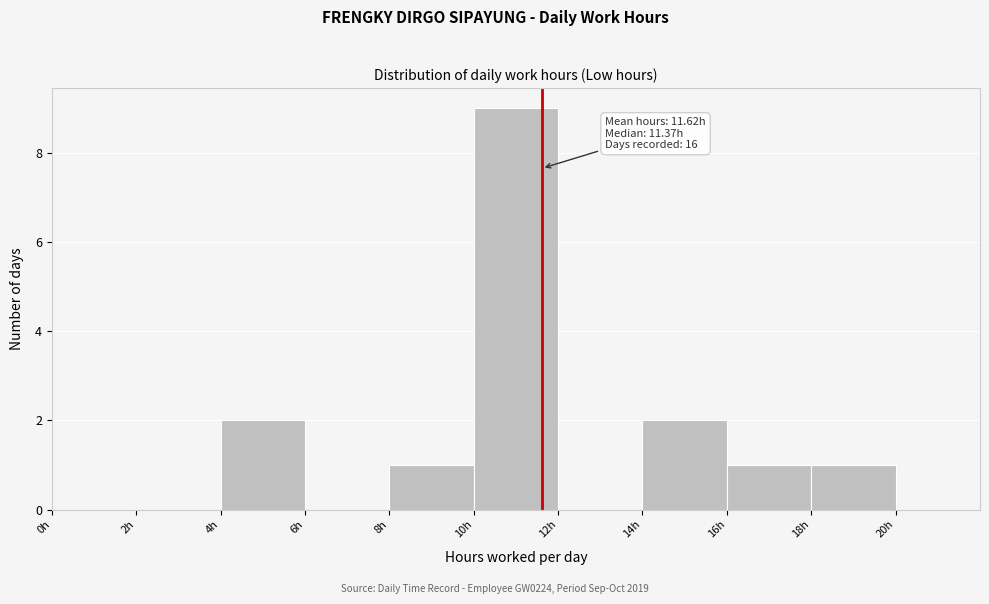

Over which range of the x-axis is the bar tallest?

10 to 12